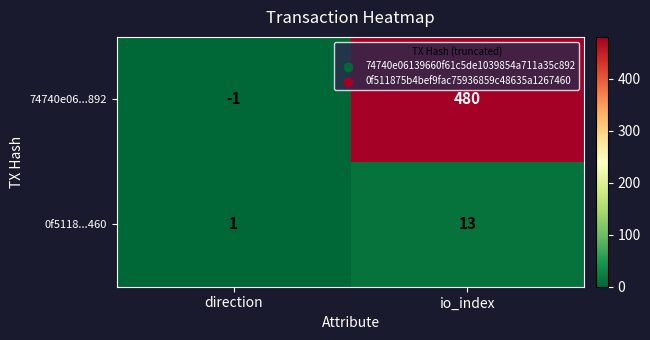

At which label is 74740e06...892 closest to 239?

direction